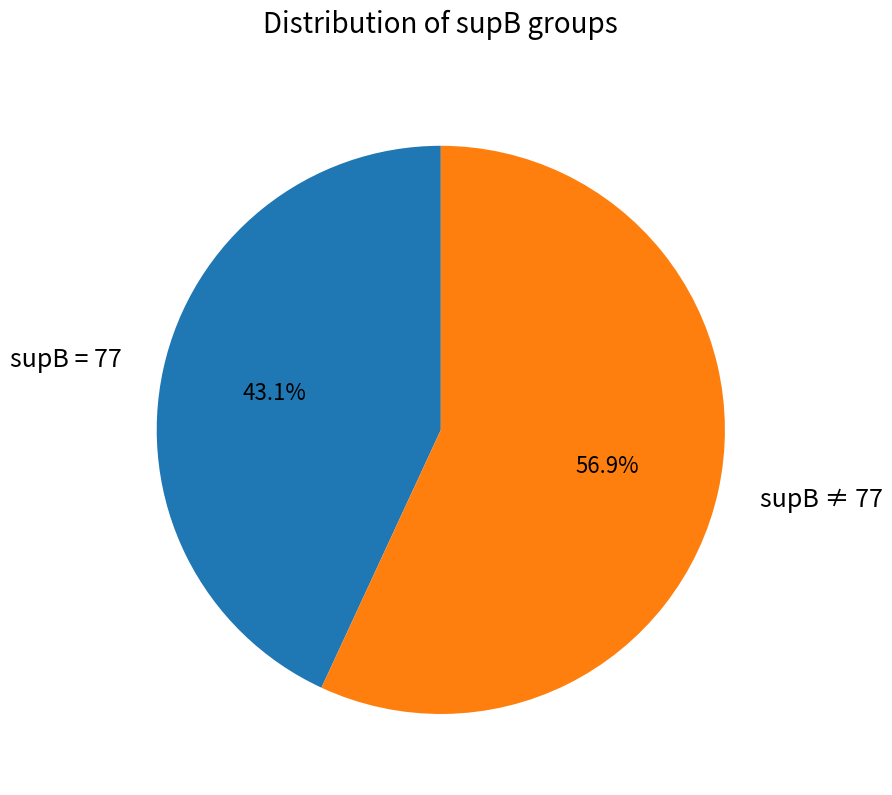

How many slices are in this pie chart?

2